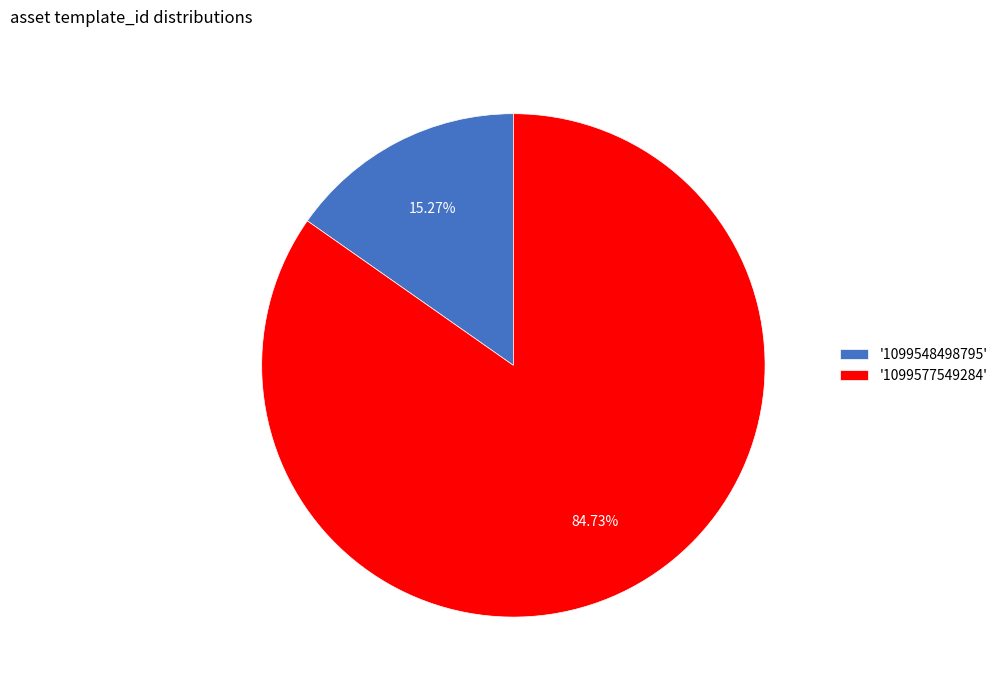

Combined, do '1099548498795' and '1099577549284' account for over 50%?

Yes